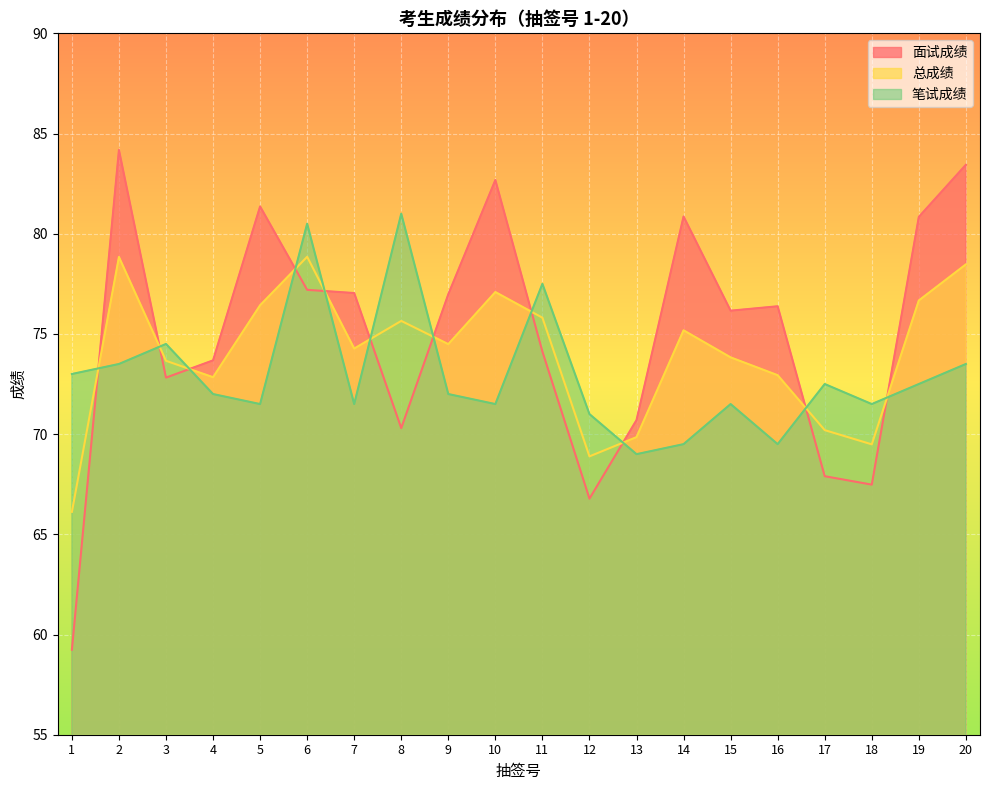

How many times do 面试成绩 and 笔试成绩 cross each other?

11